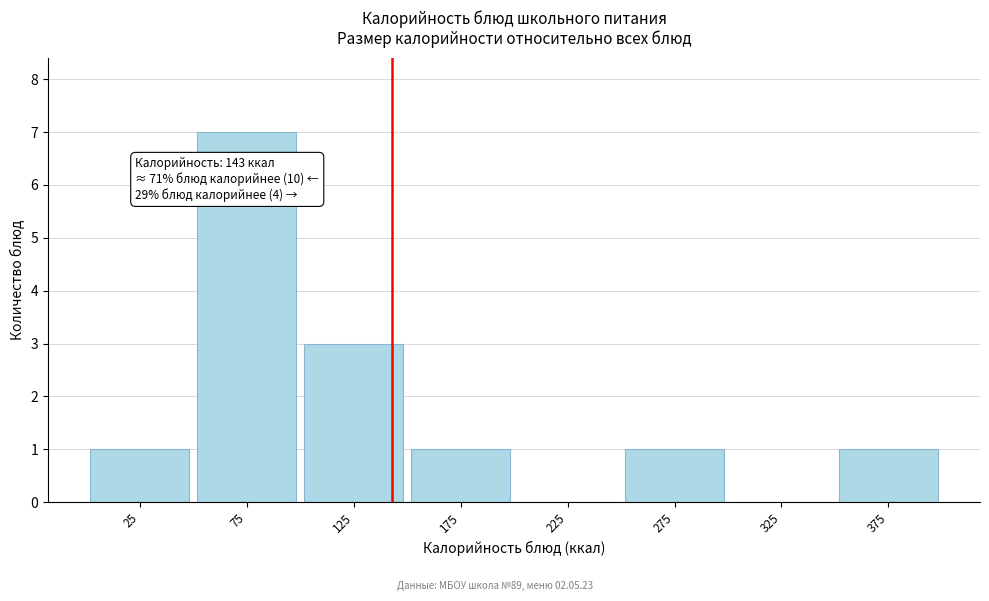

Reading left to right, extract all data points from this chart.

25=1	75=7	125=3	175=1	225=0	275=1	325=0	375=1